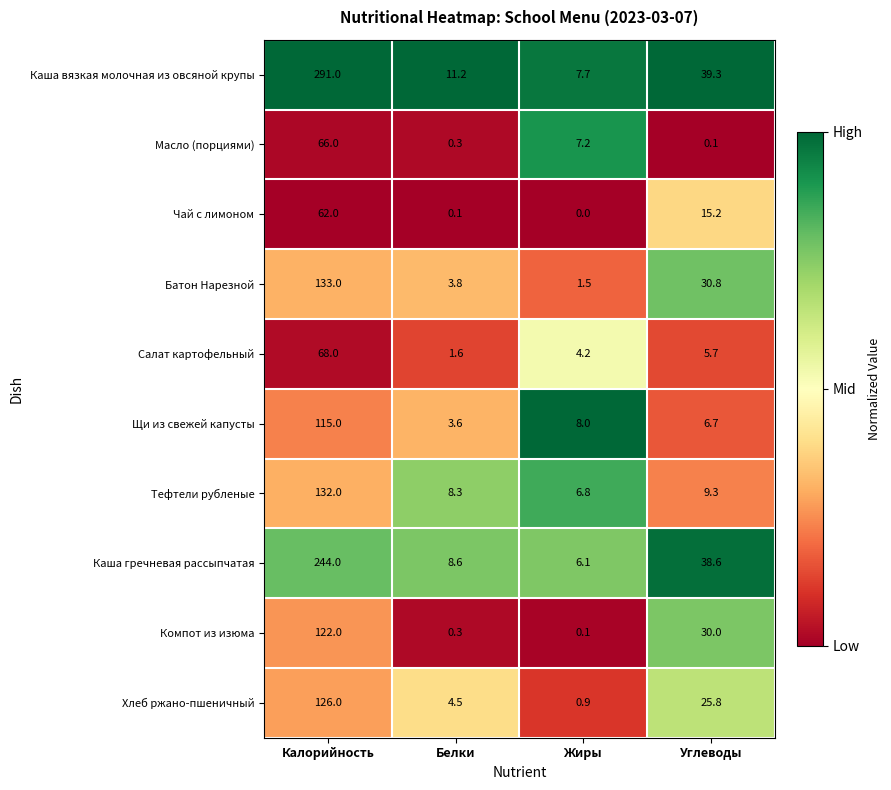

What is the maximum value shown in the chart?

291.0